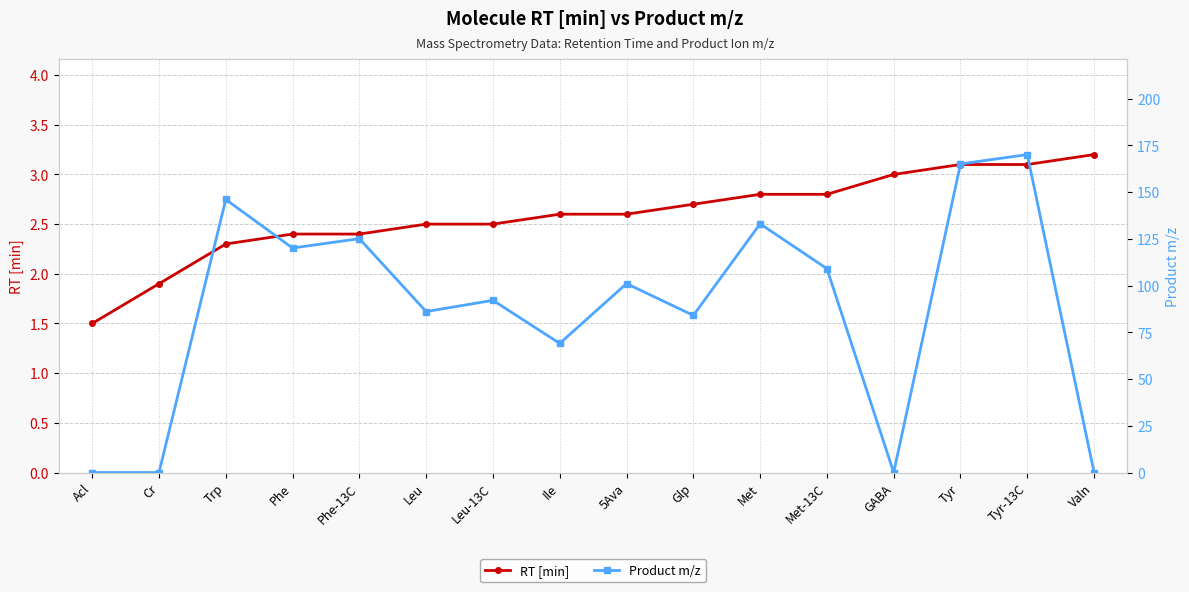

Does the chart display data point markers on the line(s)?

Yes